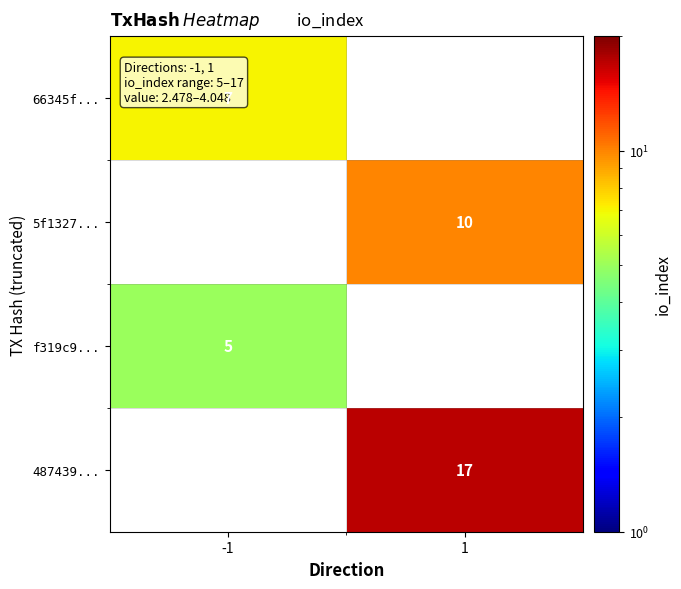

At which category does the chart reach its minimum across all series?

-1